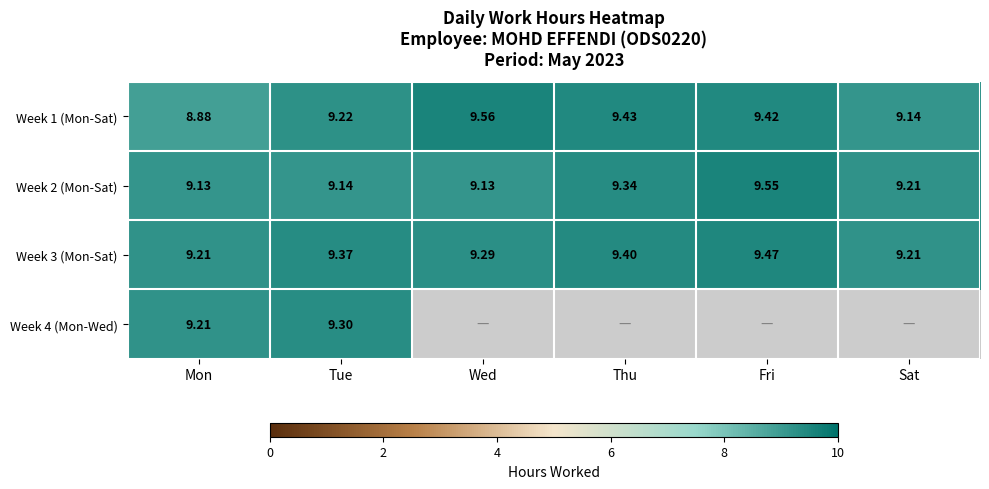

At how many categories does at least one series exceed 8?

6